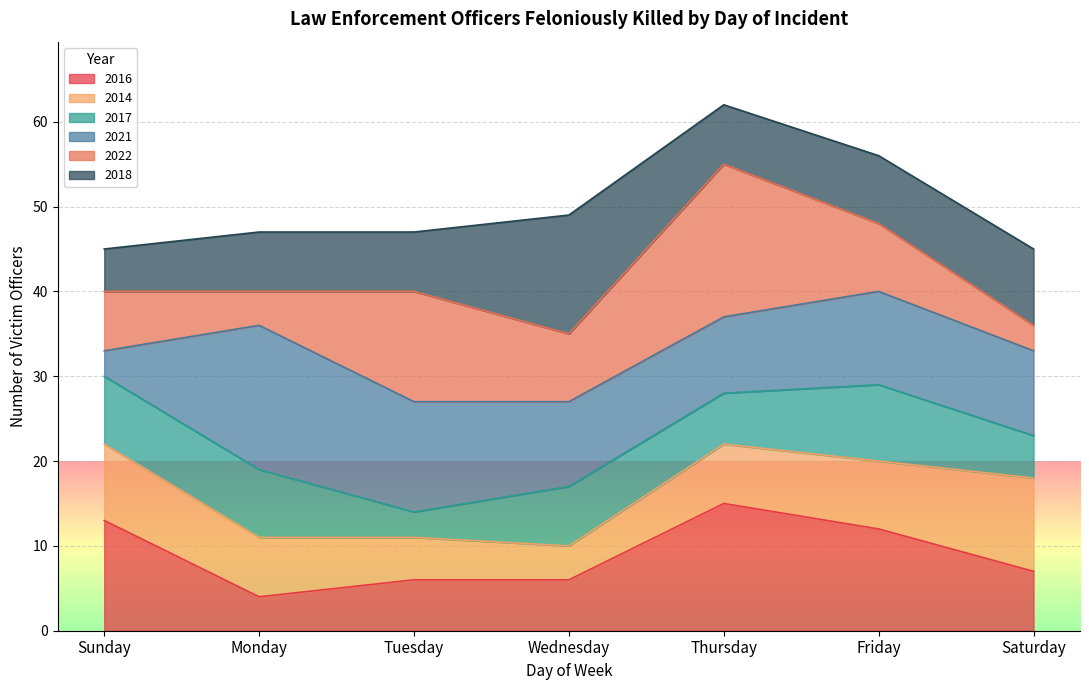

What is the minimum value shown in the chart?

3